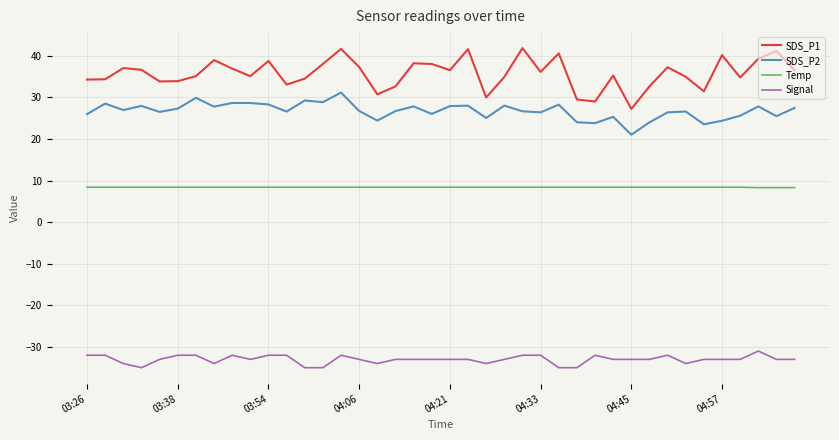

List the series in order of their peak value, highest first.

SDS_P1, SDS_P2, Temp, Signal